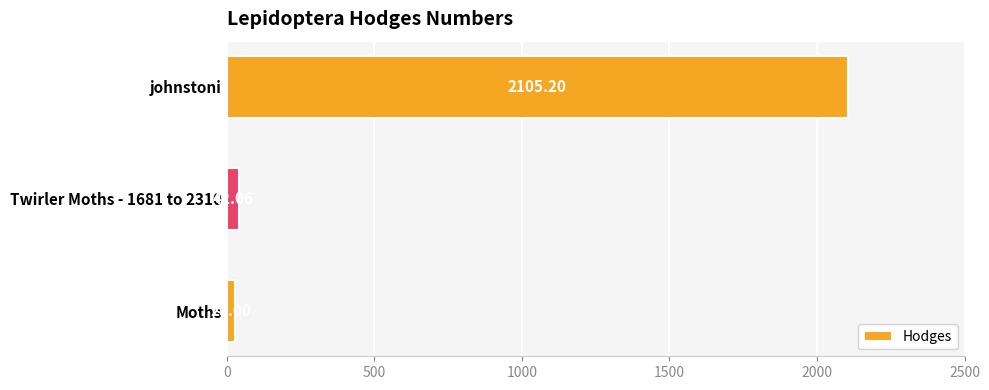

What is the sum of all values?

2176.3